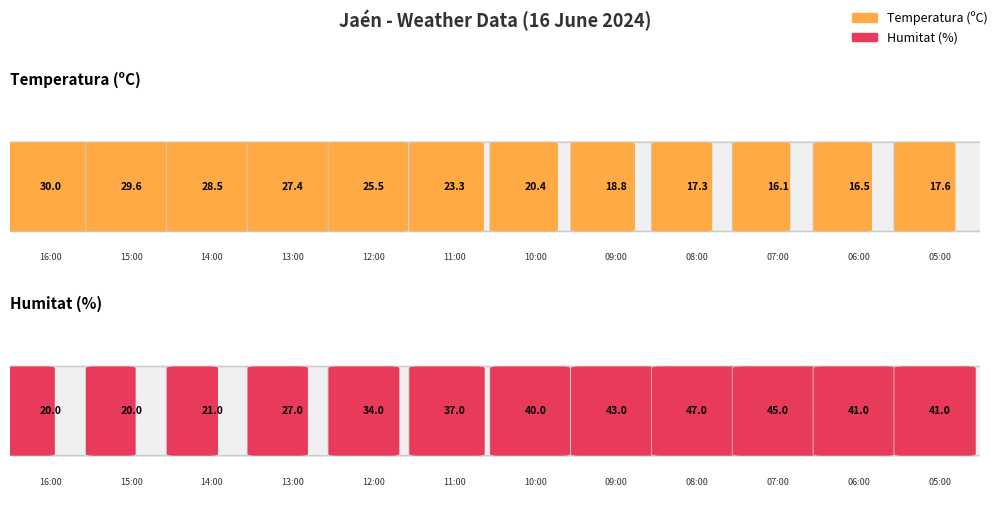

What is the total value across all series at 15:00?

49.6